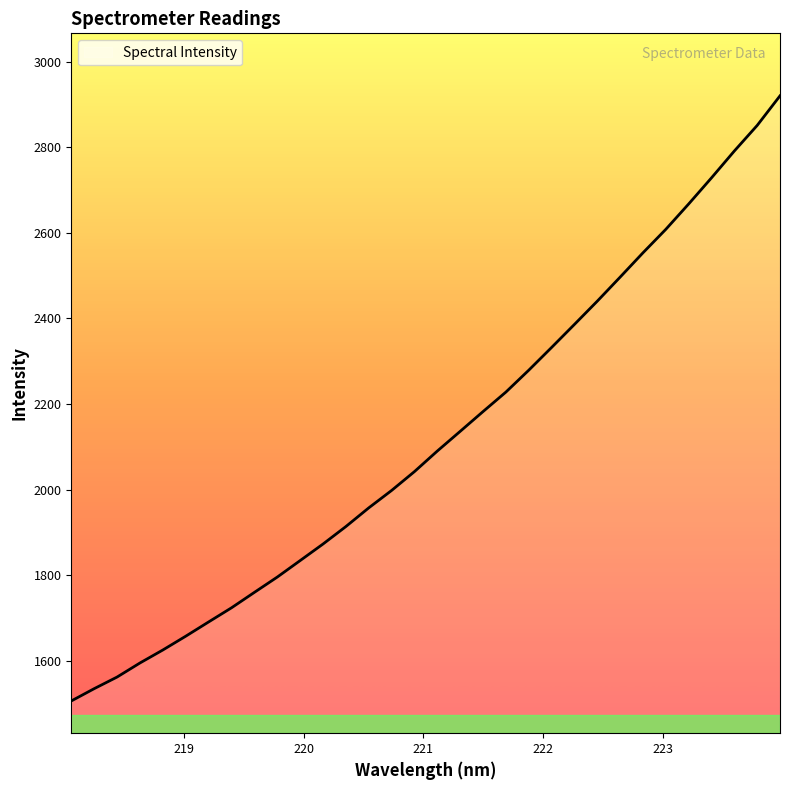

What is the greatest value displayed?

2920.0